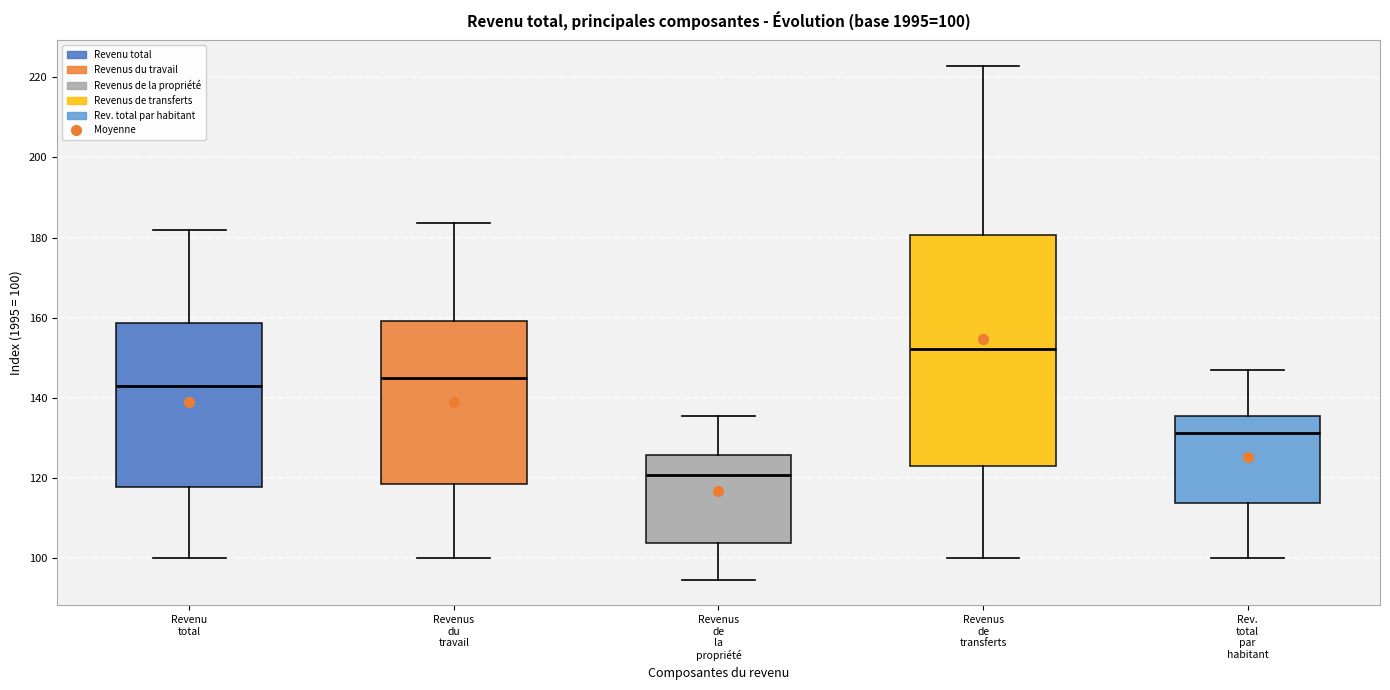

Which box's median line is the highest?

Revenus de transferts